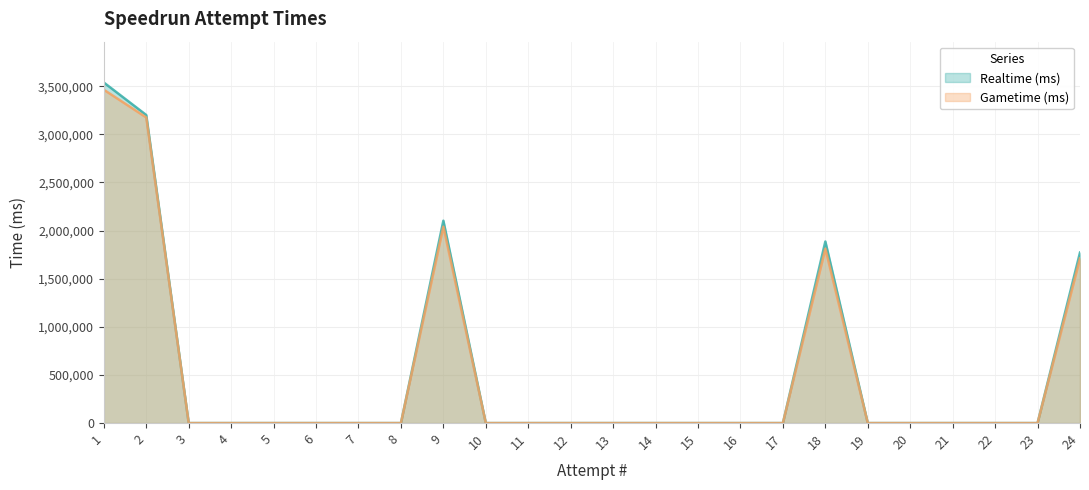

Which series has the widest spread of values?

Realtime (ms)